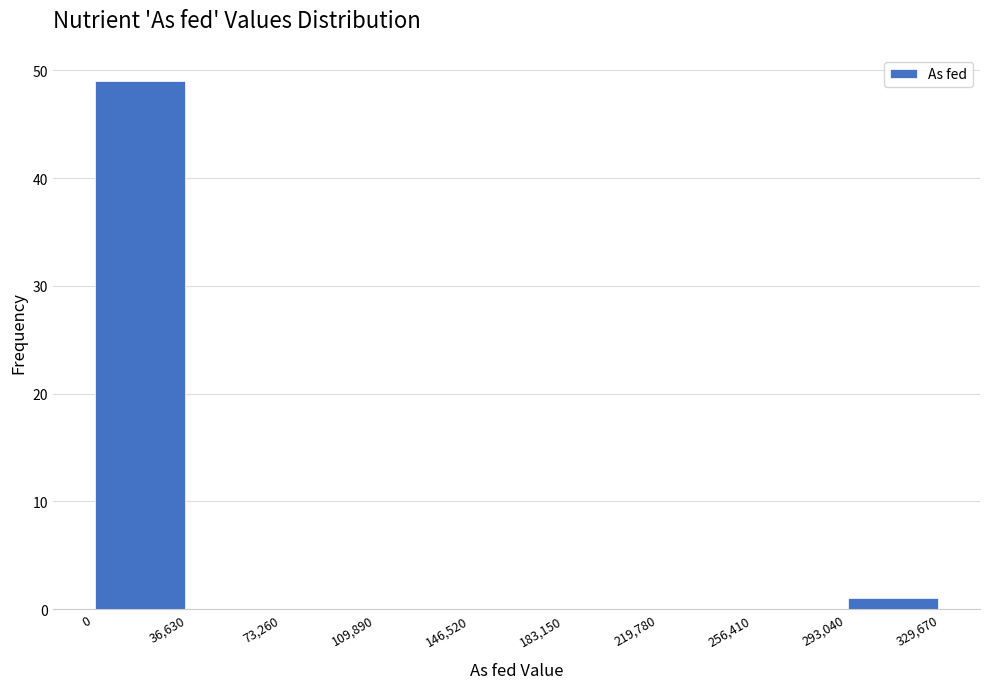

Reading left to right, transcribe this chart: for each bar, give the range it covers on the x-axis and its height. The values are not printed on the chart, so give them approximately, as read against the axis.

0 to 36,630: 49
36,630 to 73,260: 0
73,260 to 109,890: 0
109,890 to 146,520: 0
146,520 to 183,150: 0
183,150 to 219,780: 0
219,780 to 256,410: 0
256,410 to 293,040: 0
293,040 to 329,670: 1